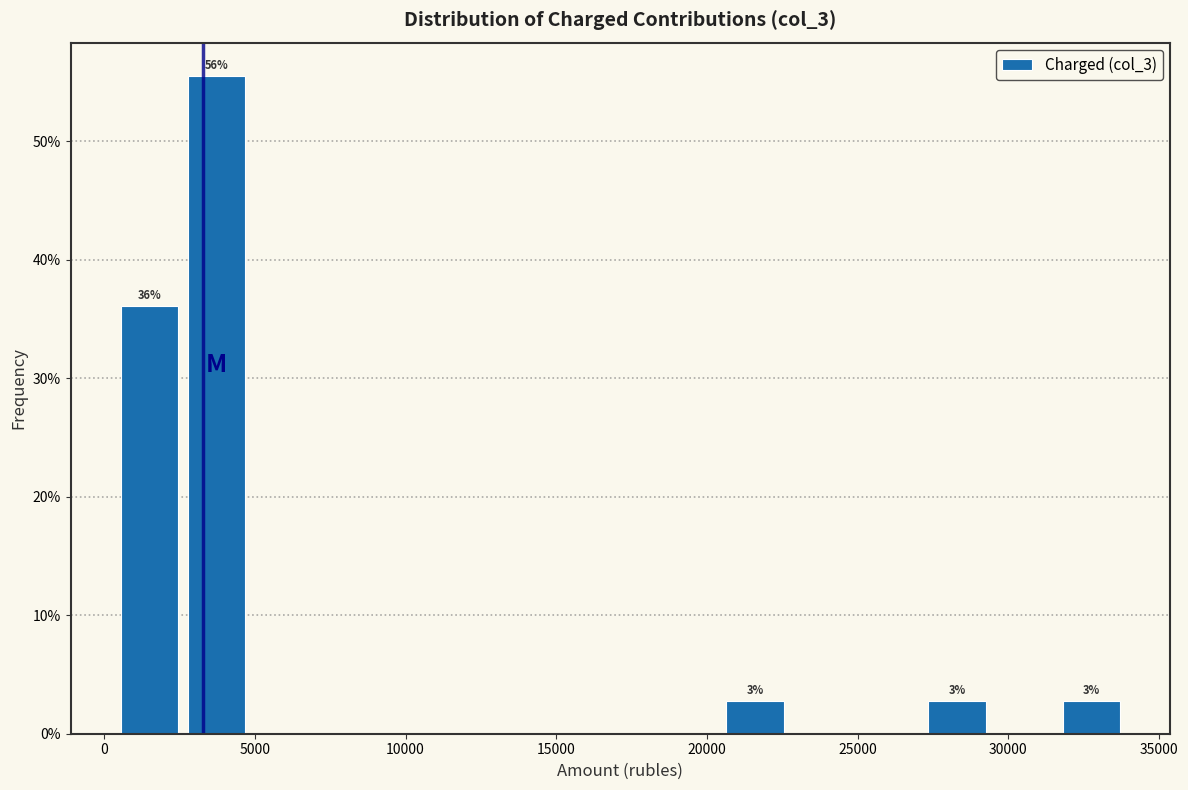

Over which range of the x-axis is the bar tallest?

3000 to 5000